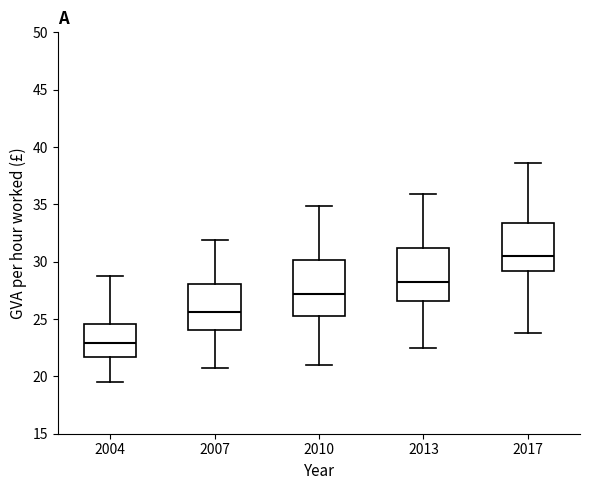

Which box has the highest median line?

2017